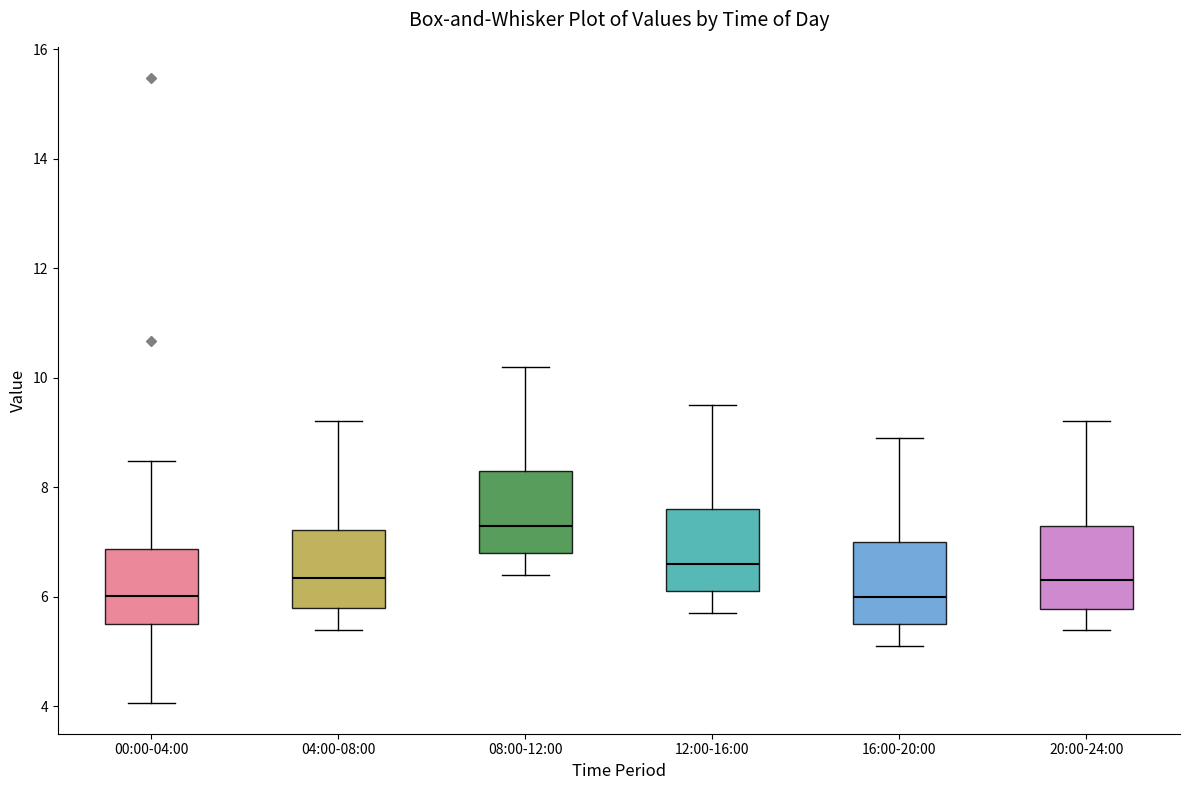

Which box has the highest median line?

08:00-12:00